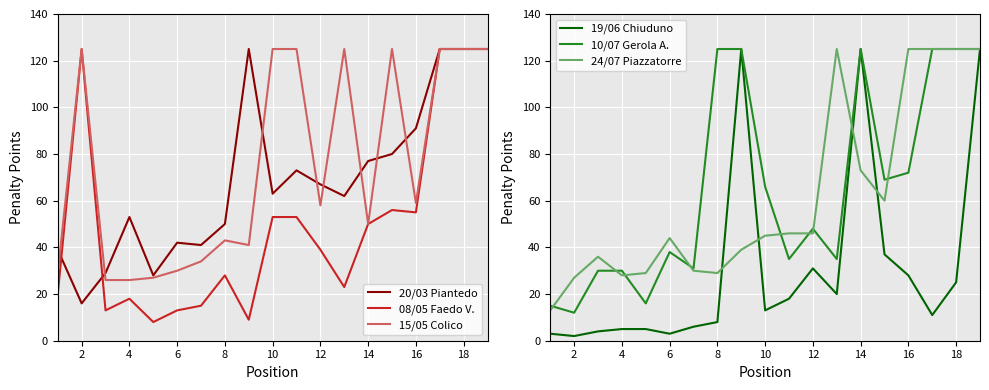

How many lines are shown in the chart?

6